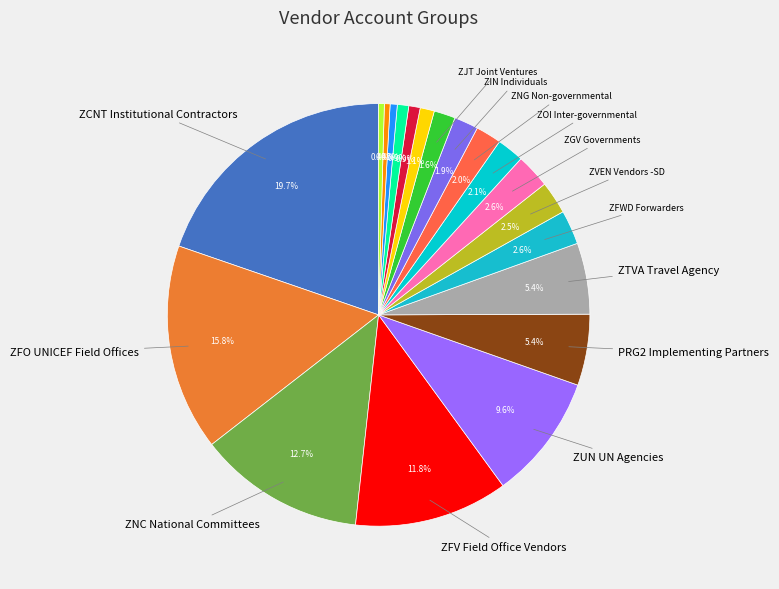

How many segments does this pie chart have?

20